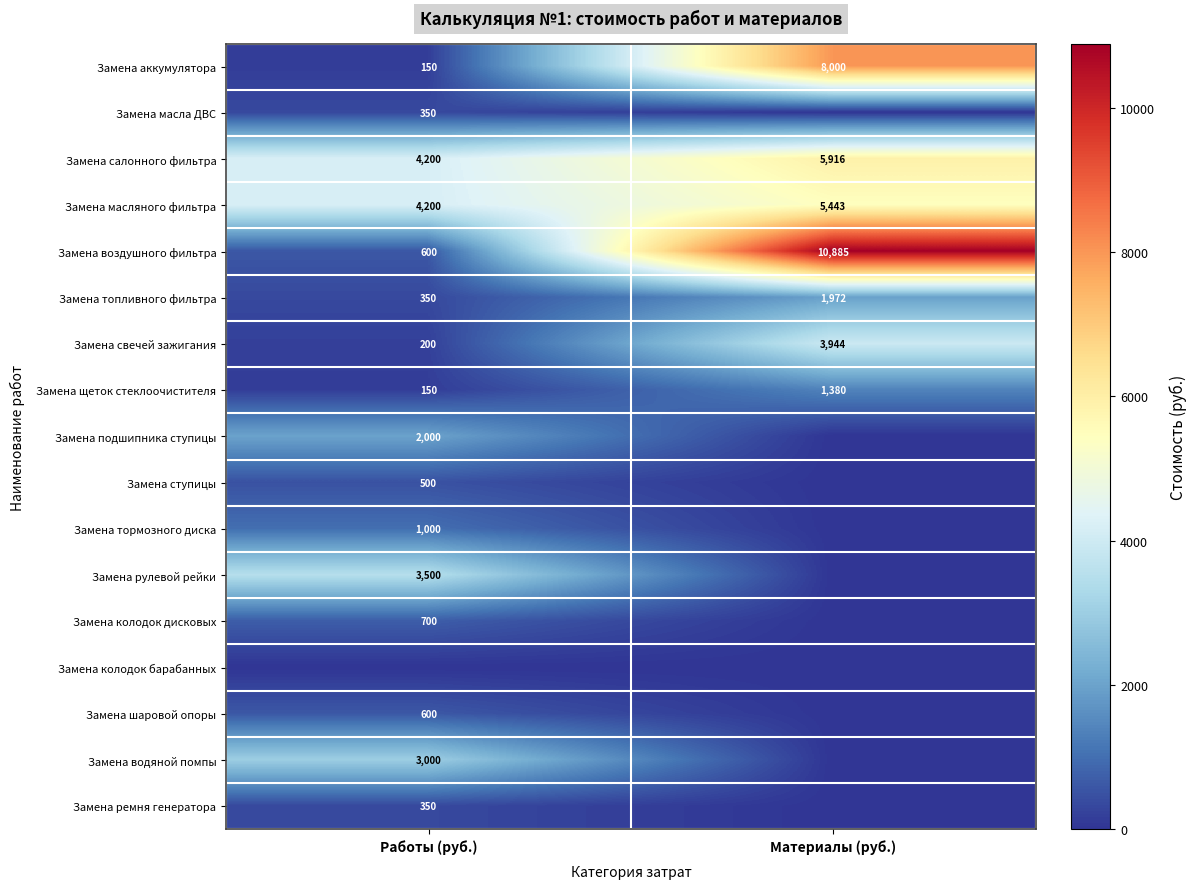

Which category has the lowest value in the Замена щеток стеклоочистителя series?

Работы (руб.)